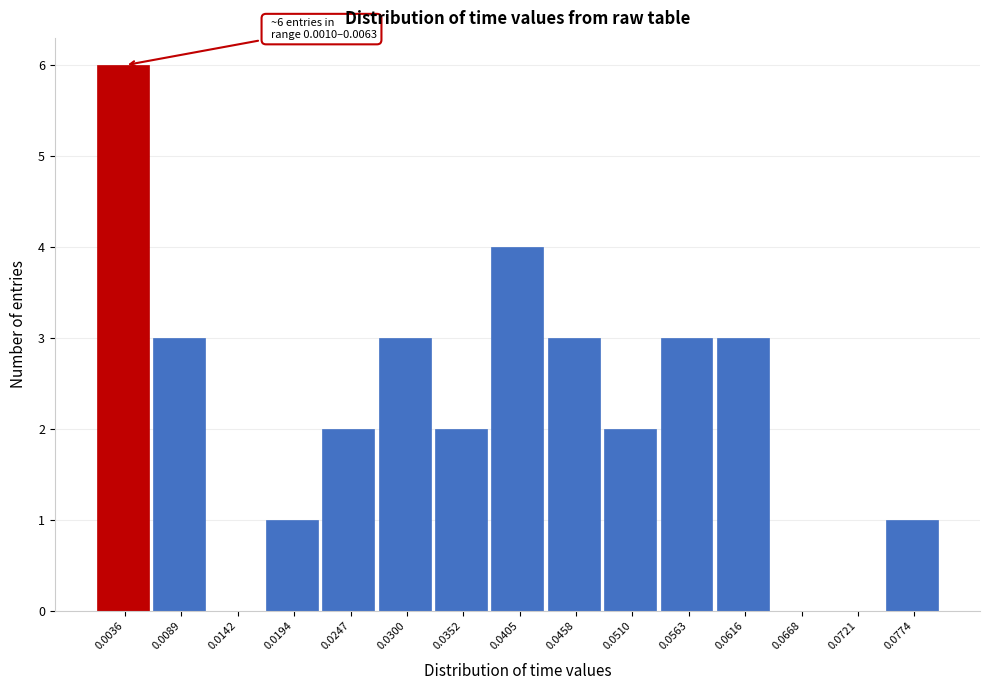

Which range on the x-axis has the tallest bar?

0.001 to 0.006